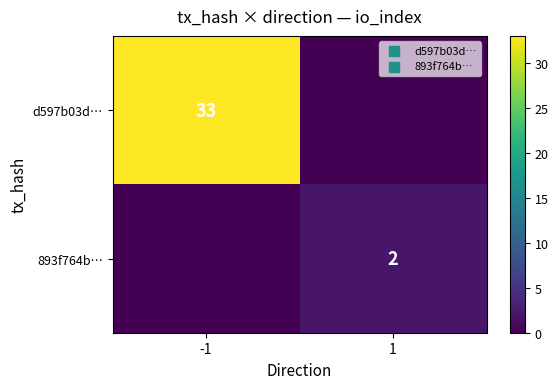

The 893f764b… series shows 2 at 1. True or false?

True